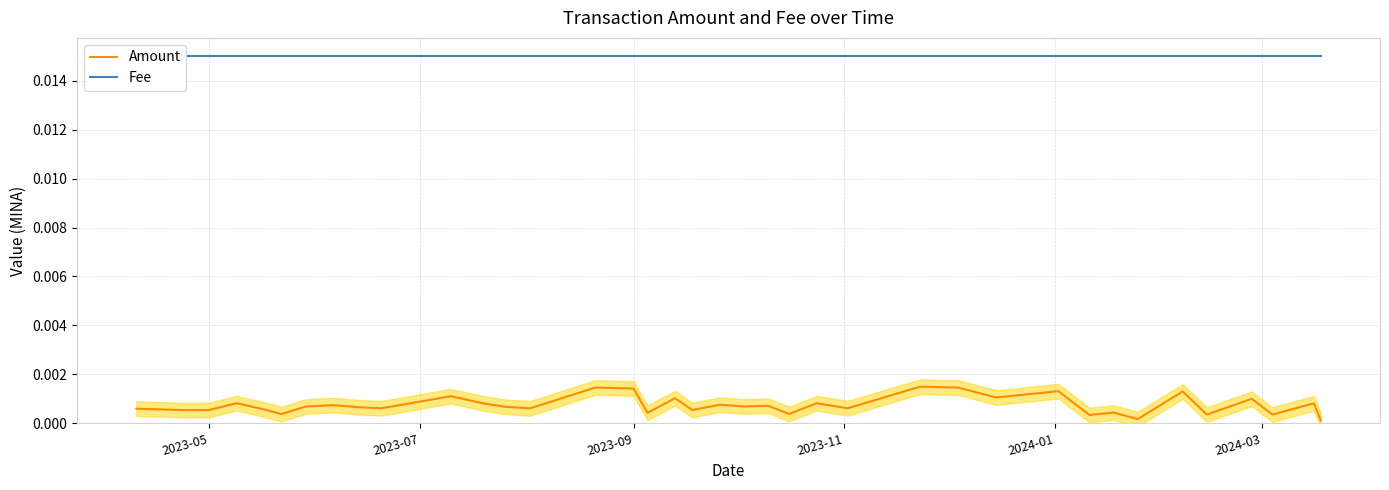

True or false: Amount has a value of 0.0 at 29.

False